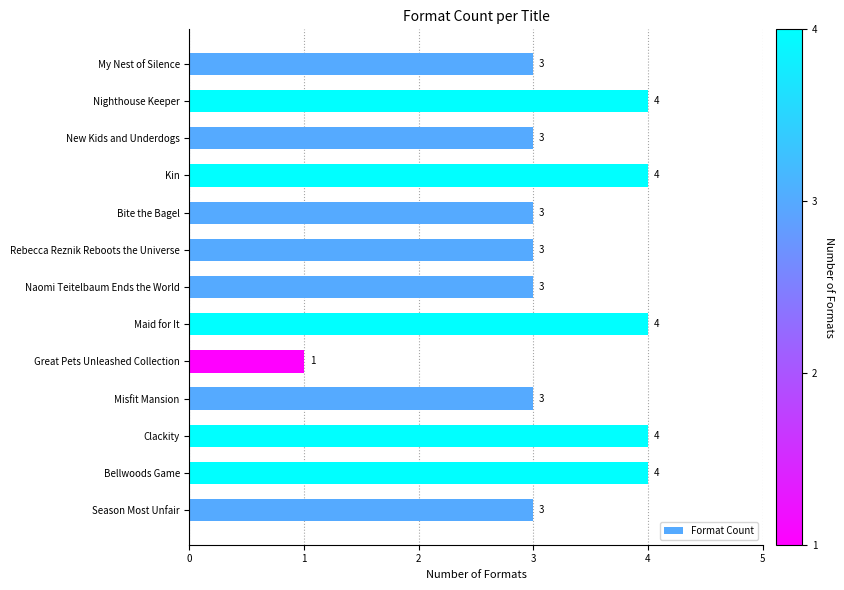

What is the smallest value displayed?

1